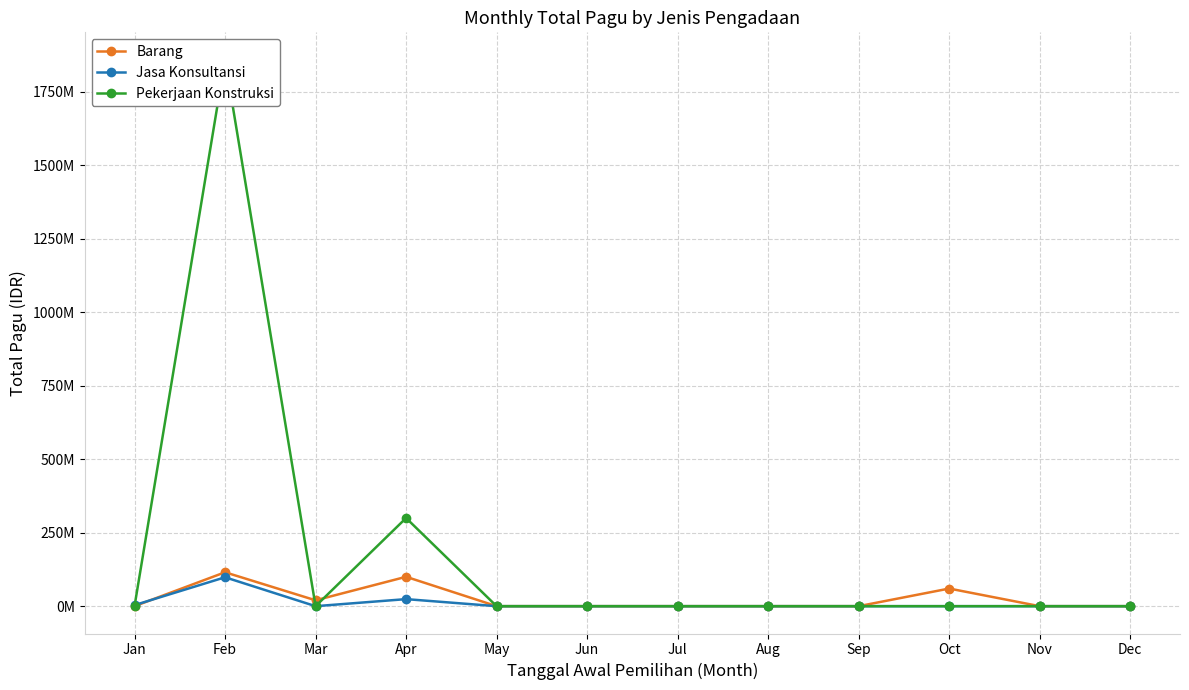

How many lines are shown in the chart?

3